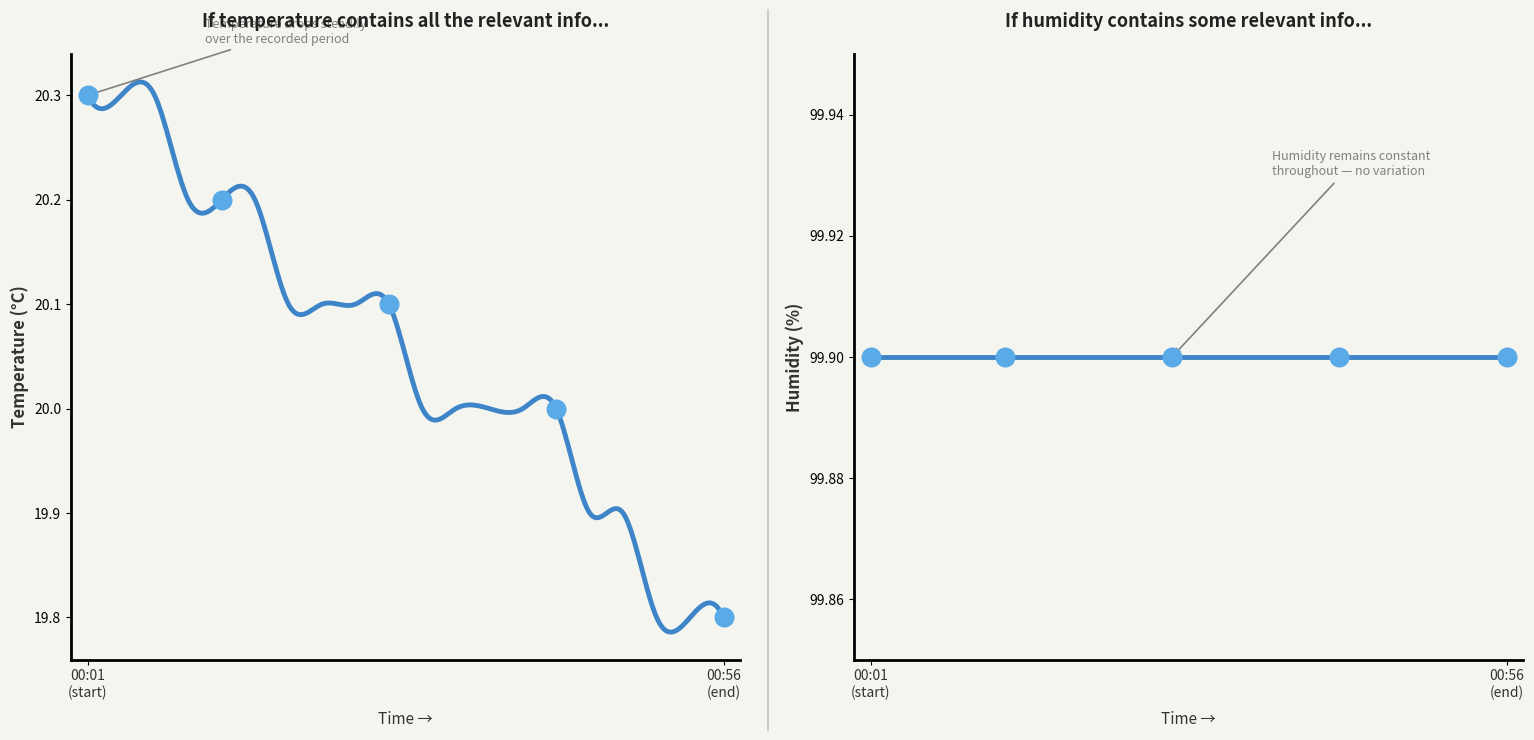

Which series has the widest spread of Y values?

temperature